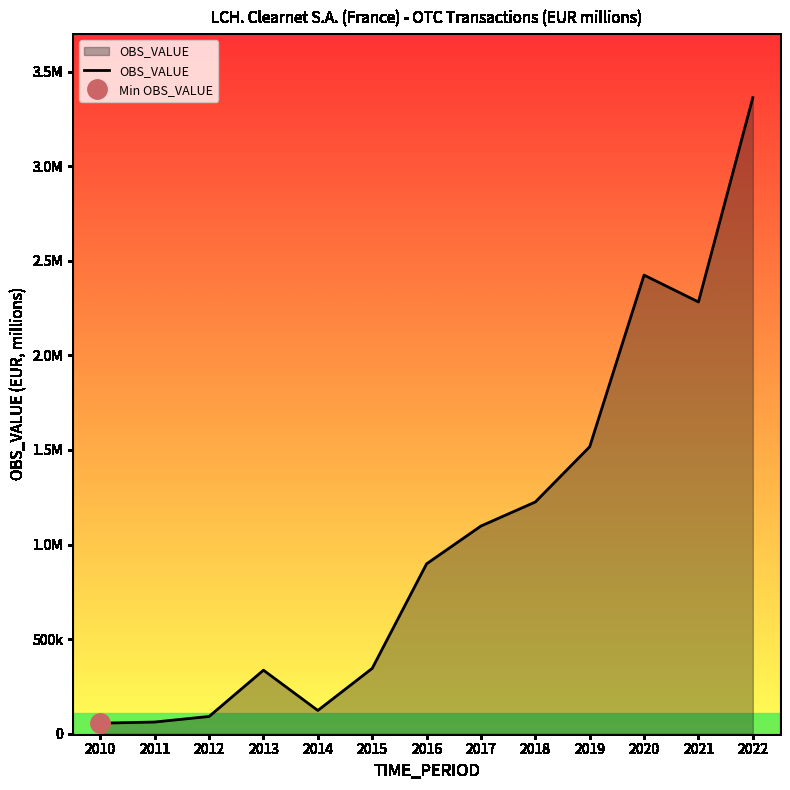

How many lines are shown in the chart?

1